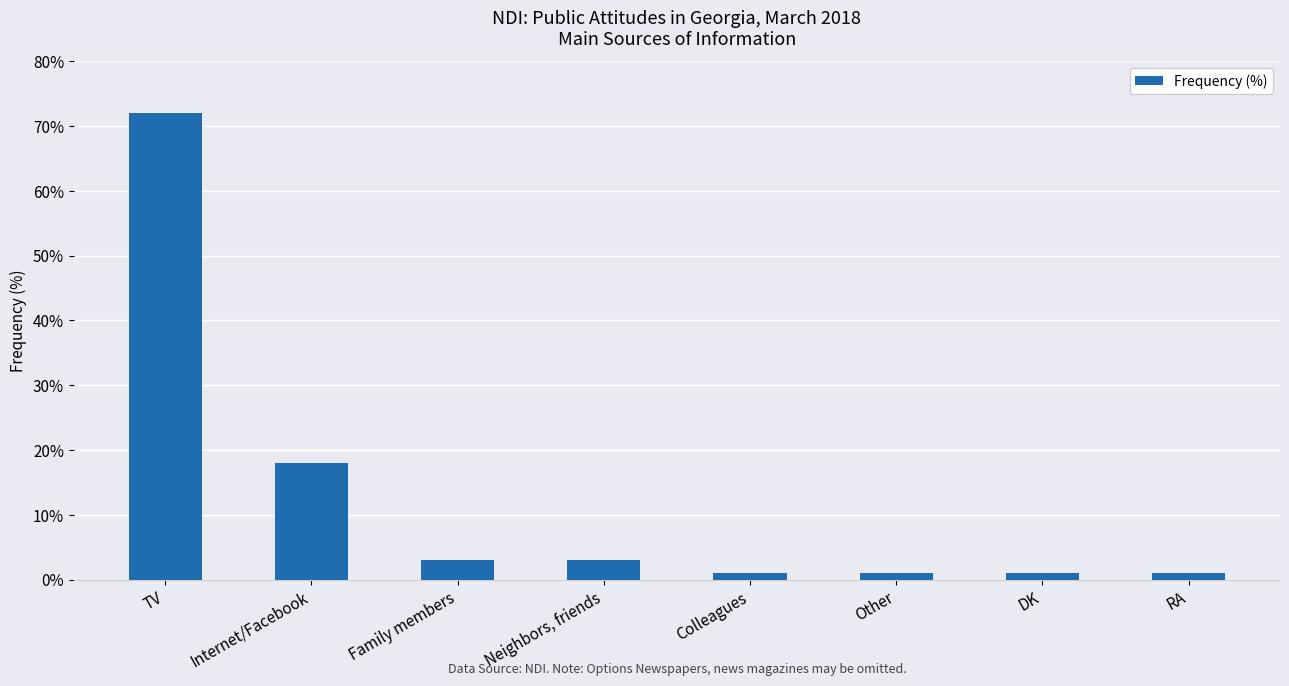

Does the chart contain stacked bars?

No